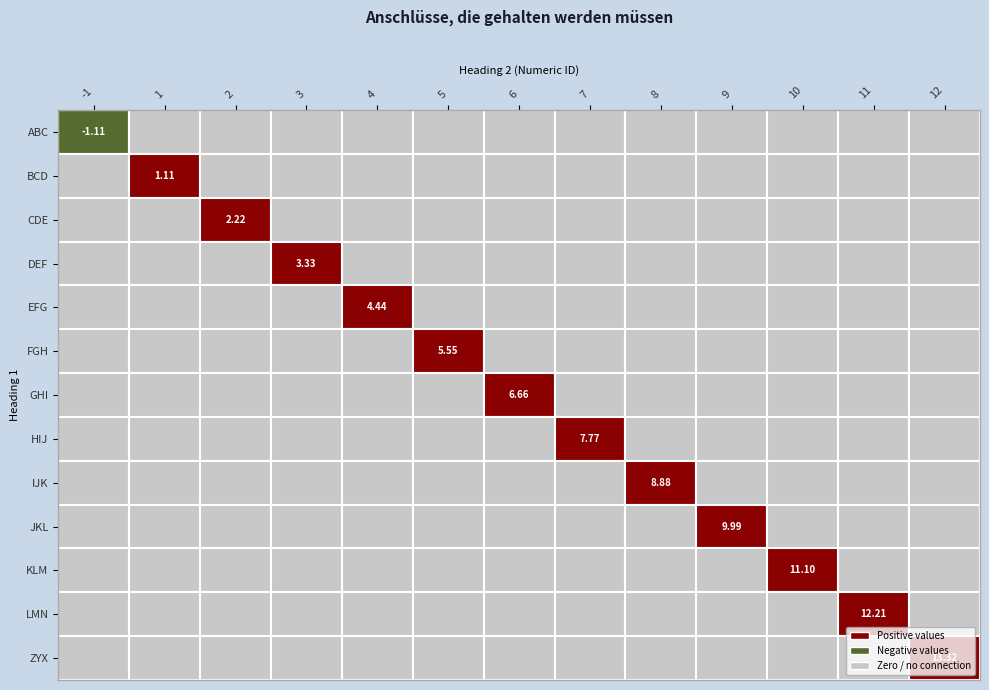

How many values in the KLM series exceed 0?

1